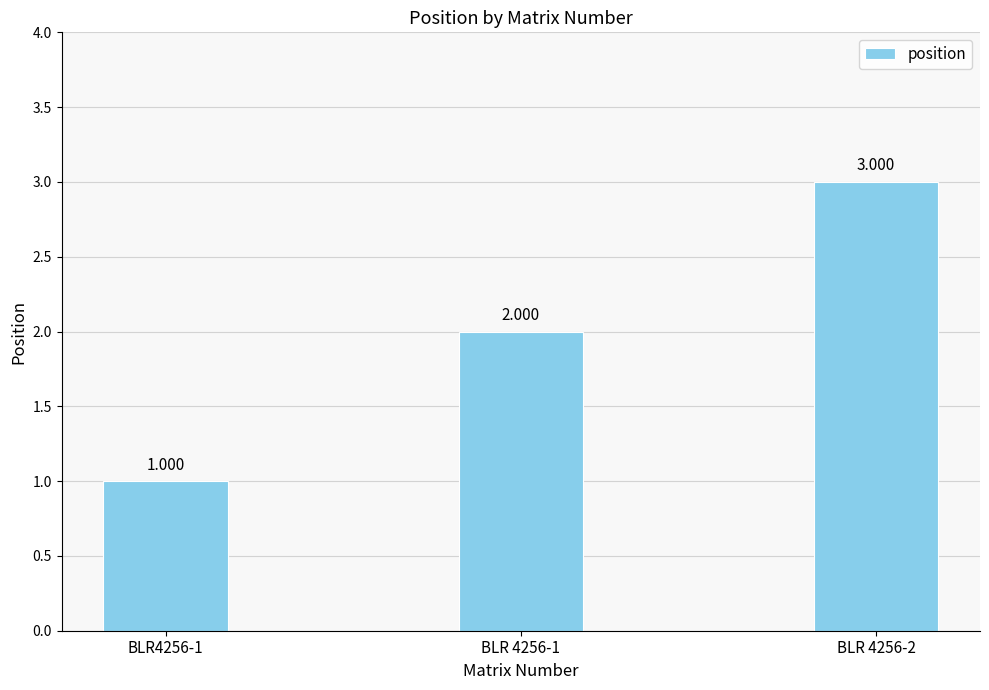

List the labels in order of value, smallest first.

BLR4256-1, BLR 4256-1, BLR 4256-2